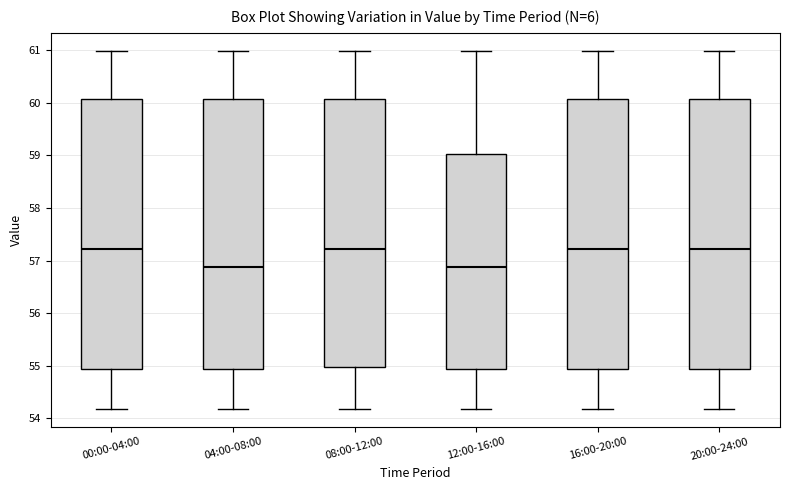

Reading left to right, read every box against the y-axis: the position of its median line, the range the box covers, and the ends of its whiskers. The values are not printed on the chart, so give them approximately, as read against the axis.

00:00-04:00: median 57.2, box 54.9 to 60.1, whiskers 54.2 to 61.0
04:00-08:00: median 56.9, box 54.9 to 60.1, whiskers 54.2 to 61.0
08:00-12:00: median 57.2, box 55.0 to 60.1, whiskers 54.2 to 61.0
12:00-16:00: median 56.9, box 54.9 to 59.0, whiskers 54.2 to 61.0
16:00-20:00: median 57.2, box 54.9 to 60.1, whiskers 54.2 to 61.0
20:00-24:00: median 57.2, box 54.9 to 60.1, whiskers 54.2 to 61.0